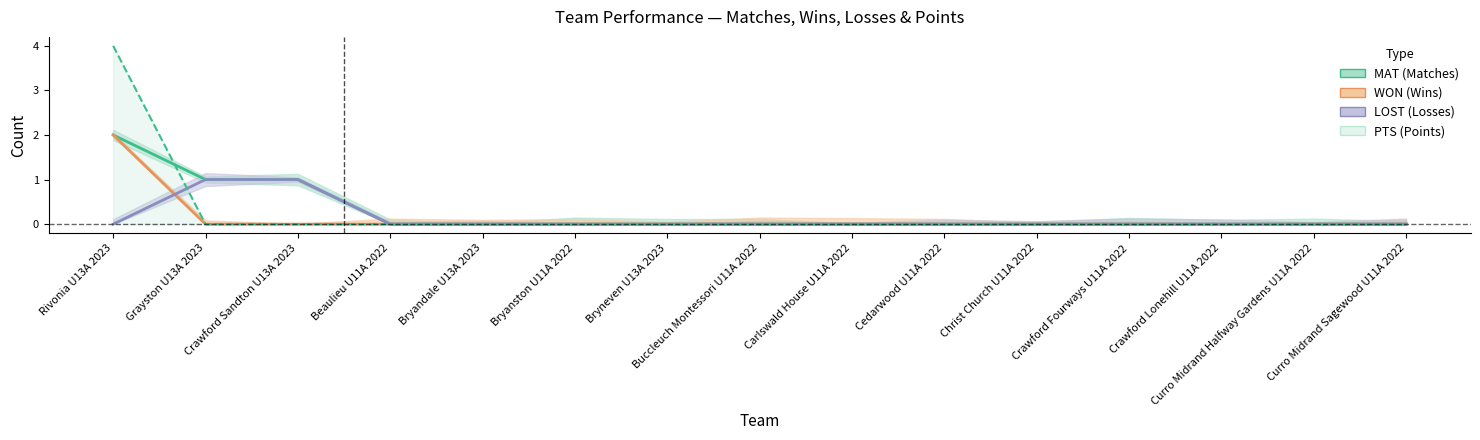

Is this an area chart (filled region under the line)?

No